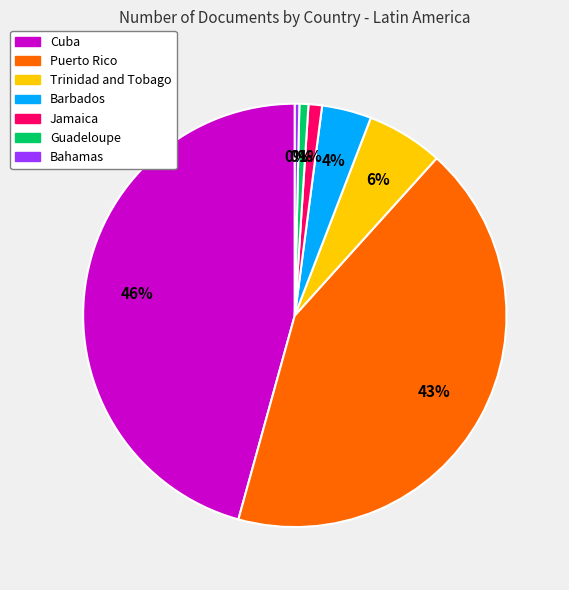

Rank the categories by value from lowest to highest.

Bahamas, Guadeloupe, Jamaica, Barbados, Trinidad and Tobago, Puerto Rico, Cuba